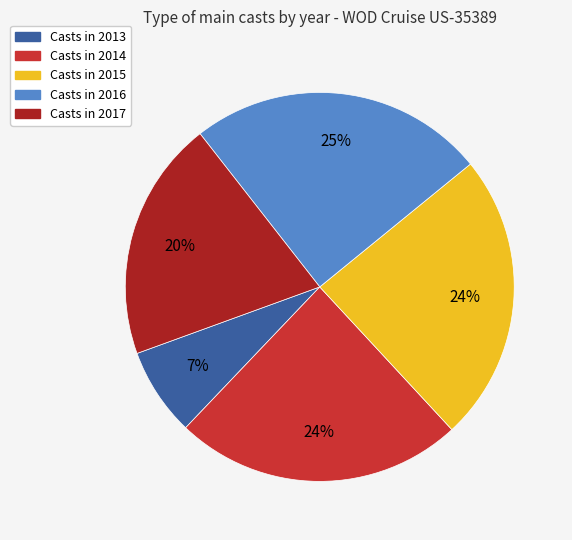

Count the number of slices in the pie.

5